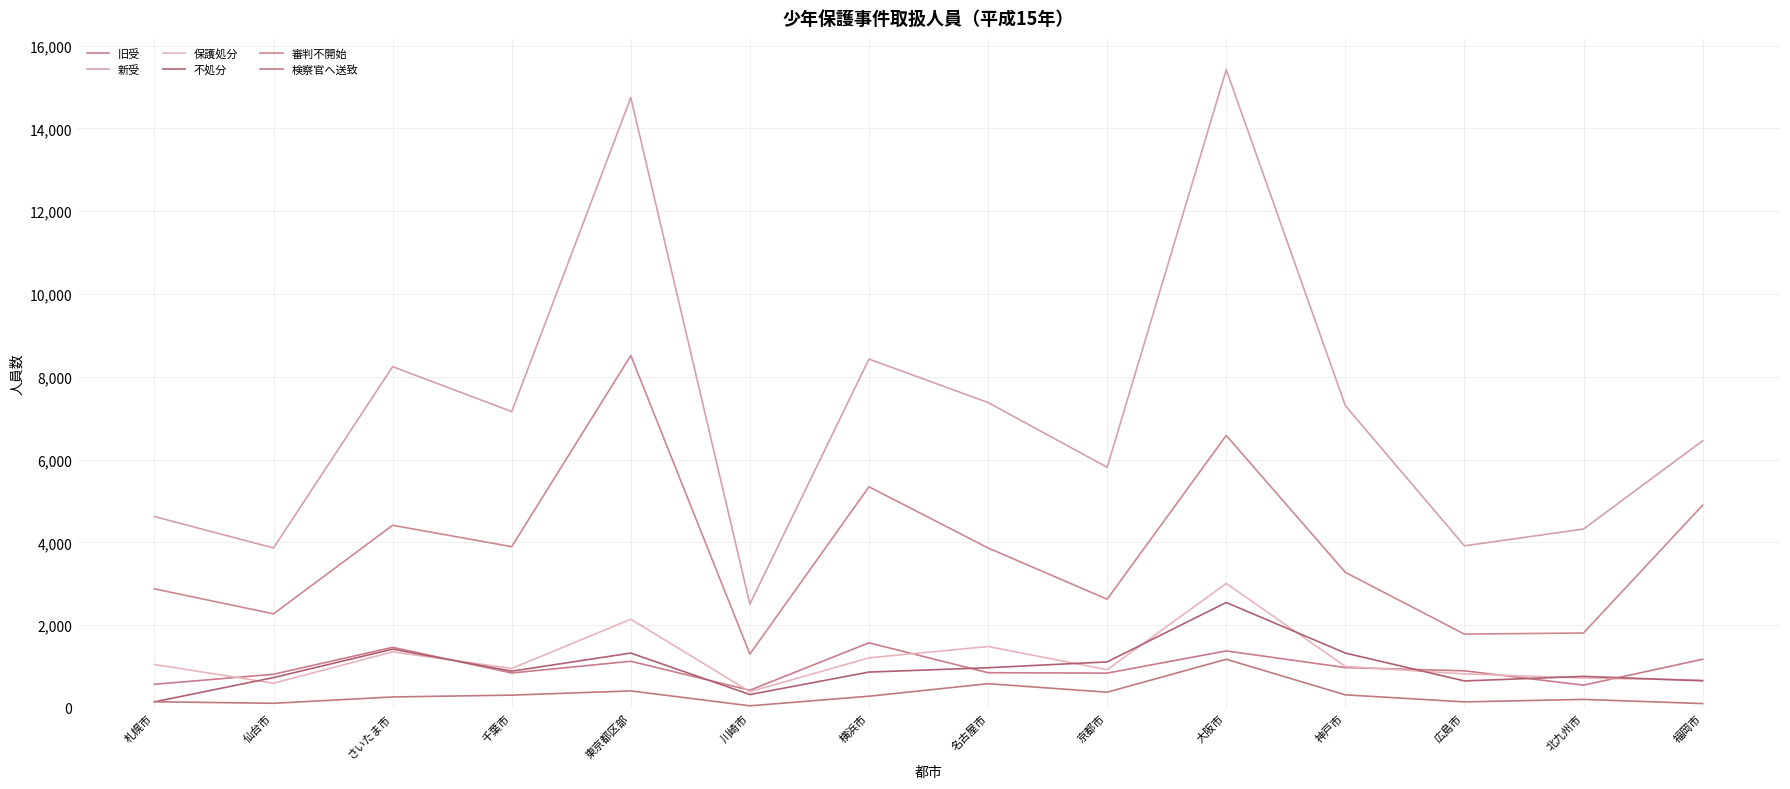

Where is the first local minimum for 保護処分?

仙台市